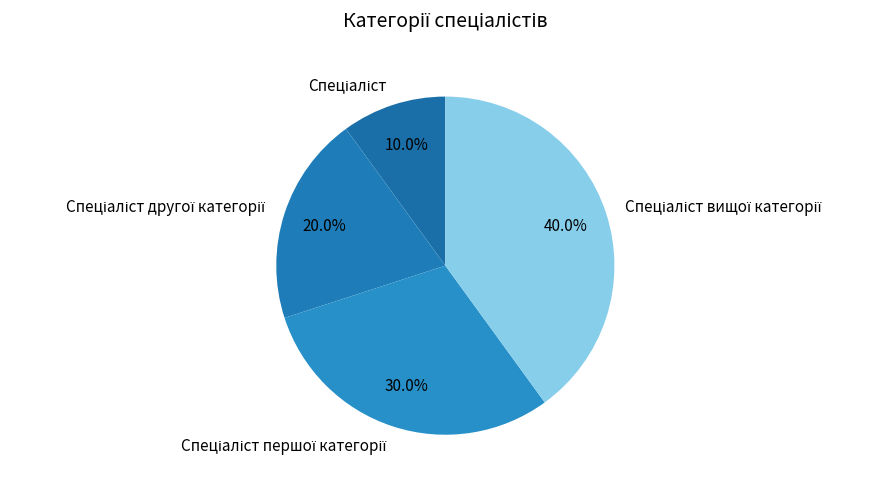

Is there a majority slice in this chart?

No